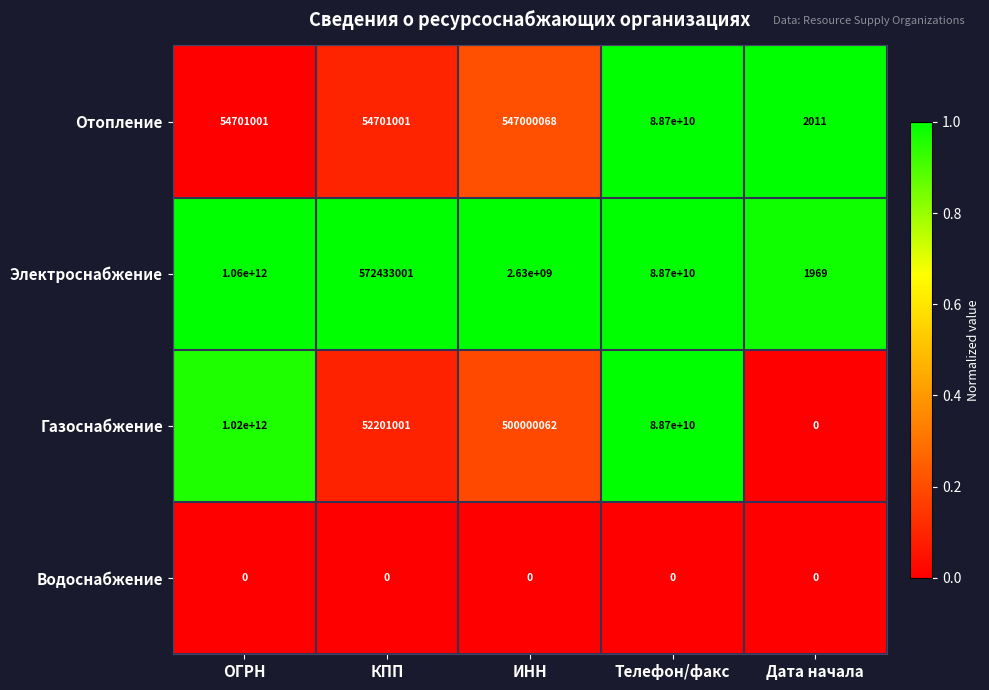

How many categories are shown in the chart?

5